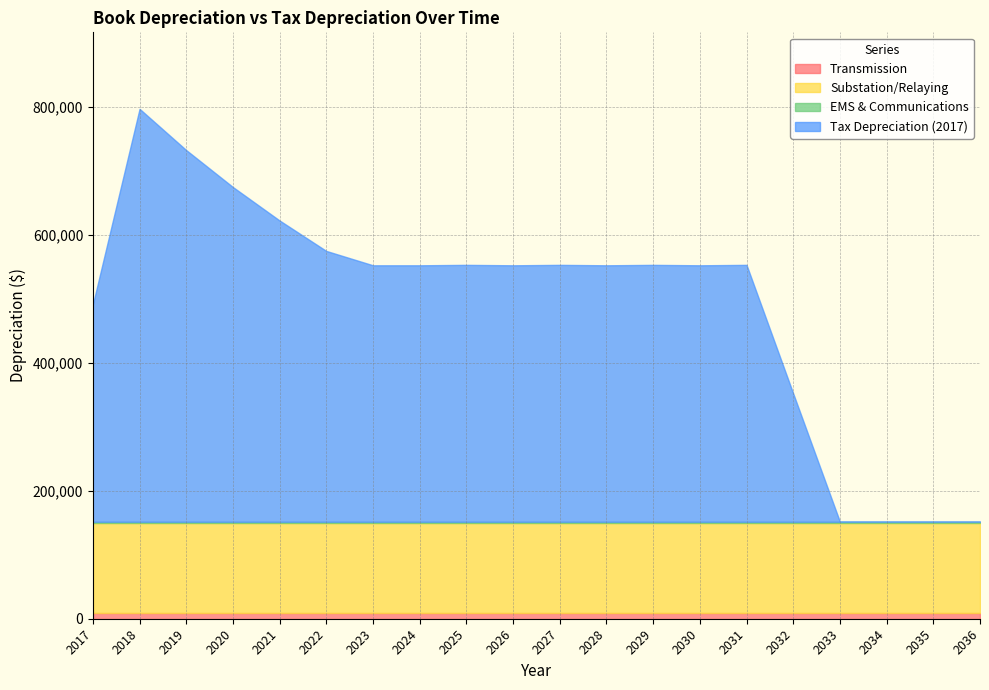

How many positive values does the Tax Depreciation (2017) series have?

16